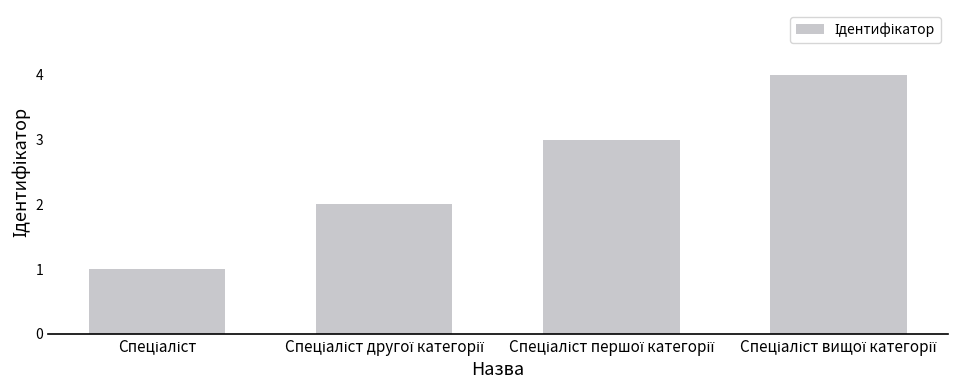

What is the sum of all values?

10